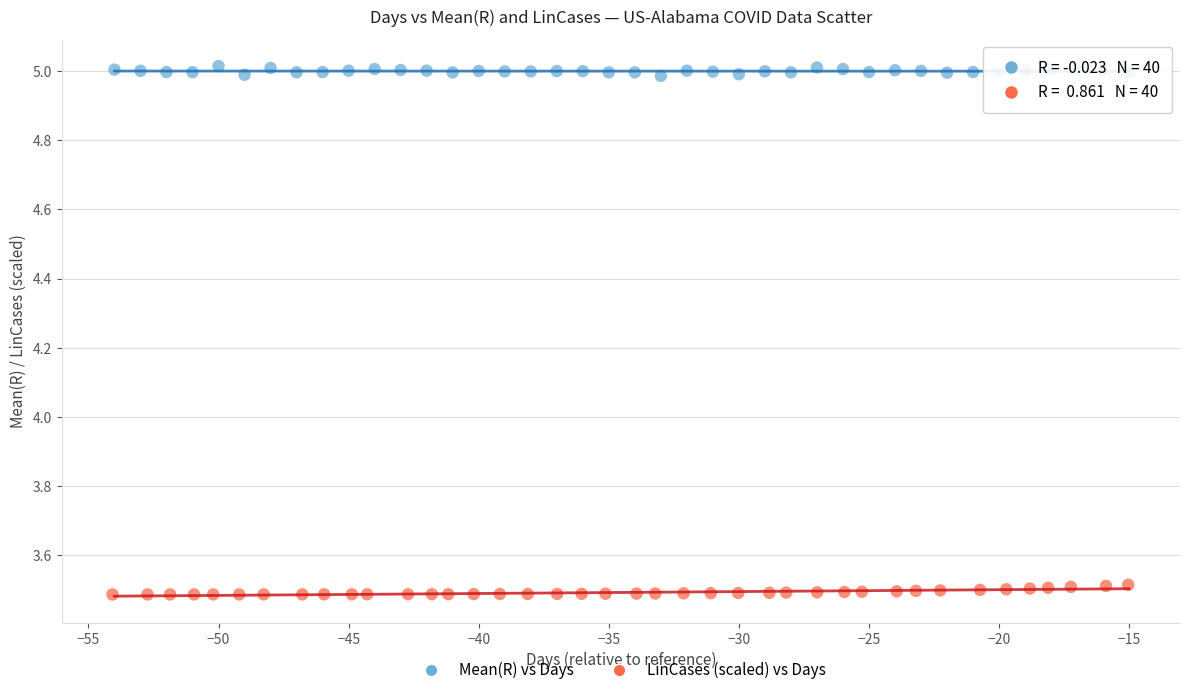

Which series contains the highest Y value?

Mean(R) vs Days